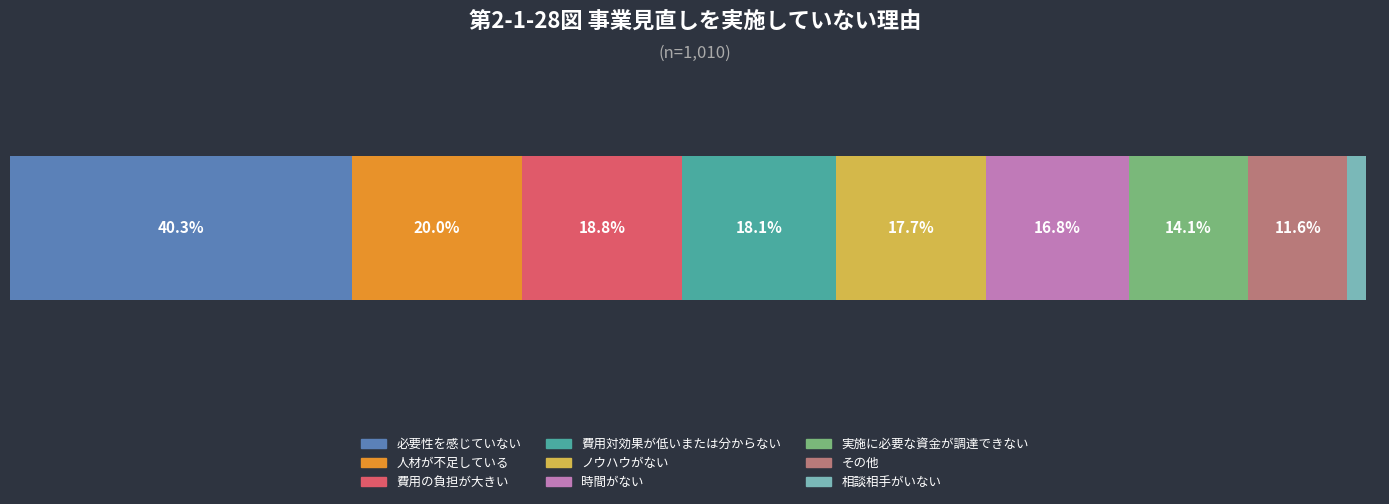

Reading left to right, list all the values displayed in this chart.

0.4	0.2	0.2	0.2	0.2	0.2	0.1	0.1	0.0